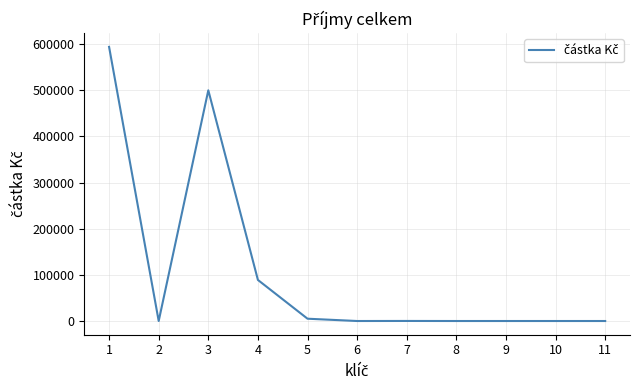

What is the difference between the second highest and minimum values?

500000.0